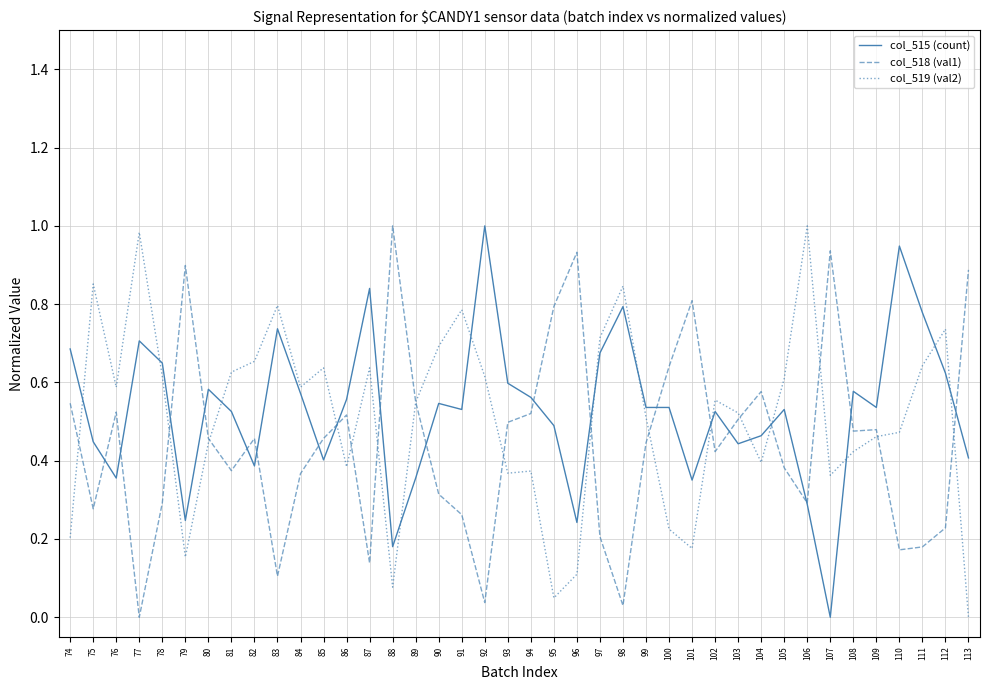

Is the value of col_519 (val2) at 96 greater than the value of col_515 (count) at 88?

No